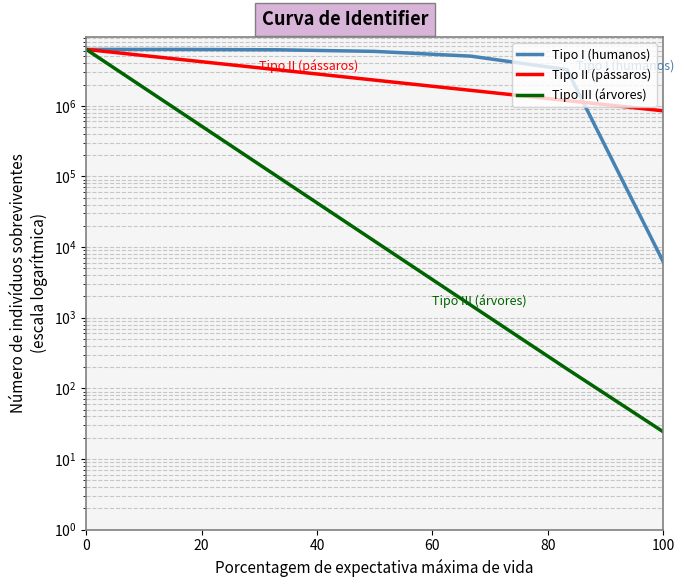

What are all the series names shown in the legend?

Tipo I (humanos), Tipo II (pássaros), Tipo III (árvores)